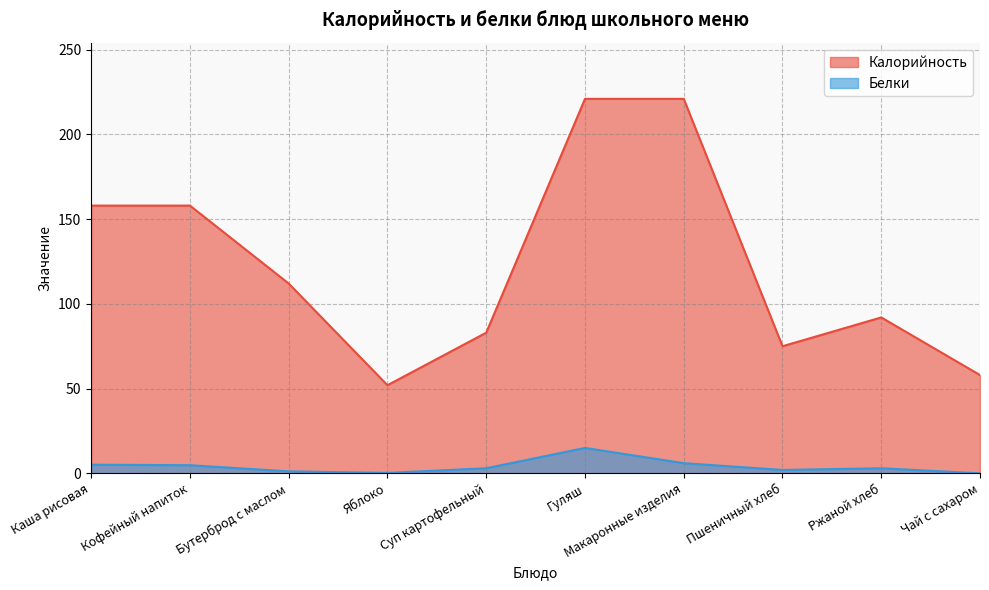

What is the total value across all series at Чай с сахаром?

58.0